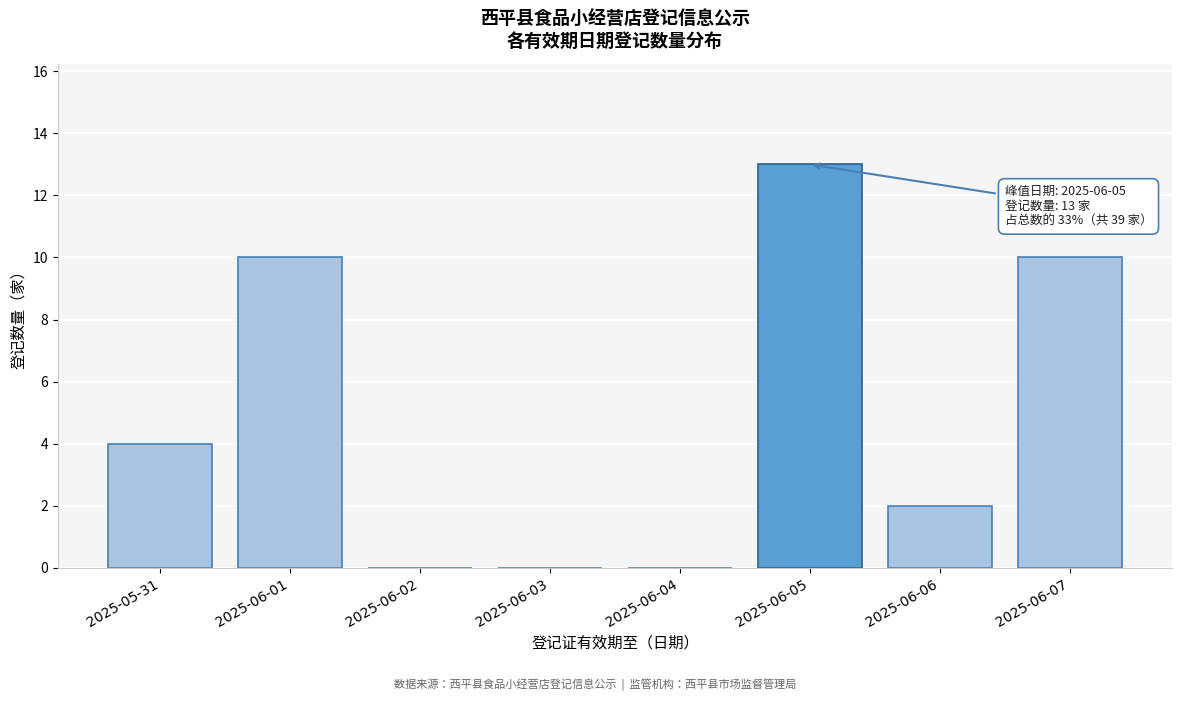

Reading left to right, list all the values displayed in this chart.

2025-05-31=4	2025-06-01=10	2025-06-02=0	2025-06-03=0	2025-06-04=0	2025-06-05=13	2025-06-06=2	2025-06-07=10